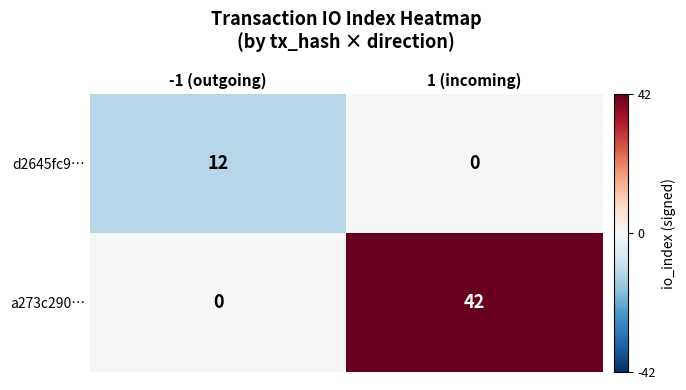

True or false: a273c290… has a value of 42 at 1 (incoming).

True